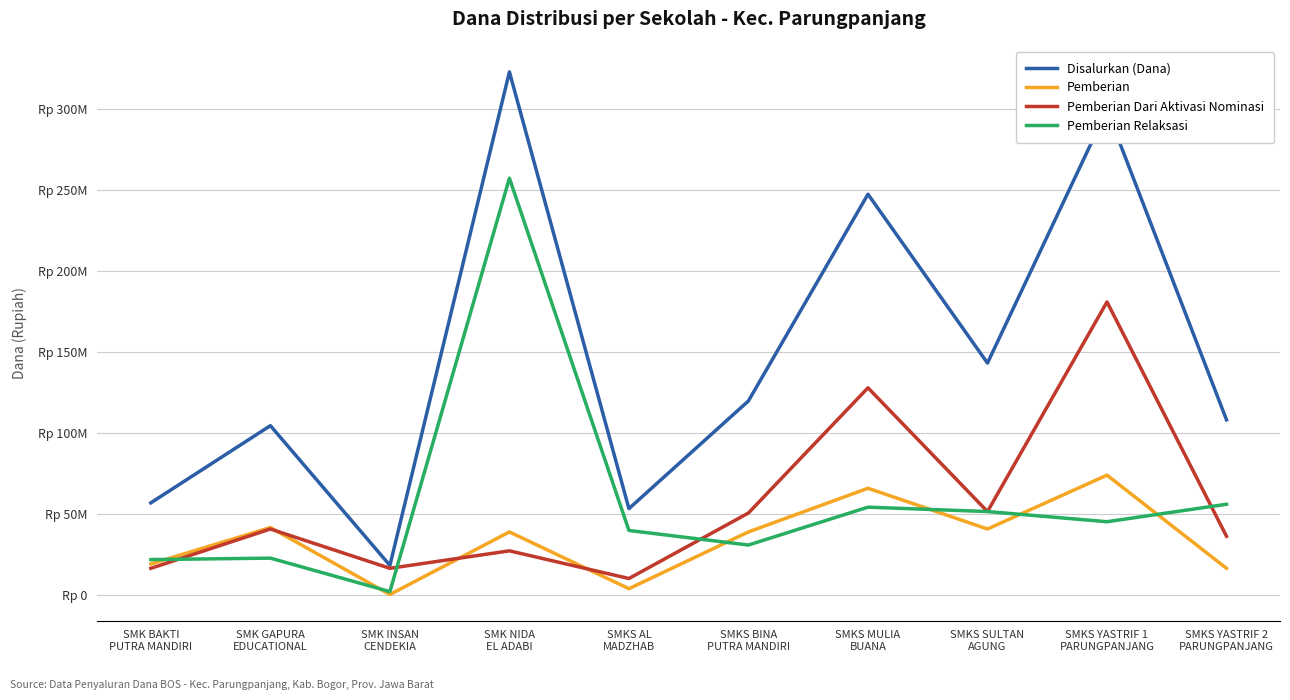

True or false: Pemberian and Pemberian Dari Aktivasi Nominasi cross at least once.

True